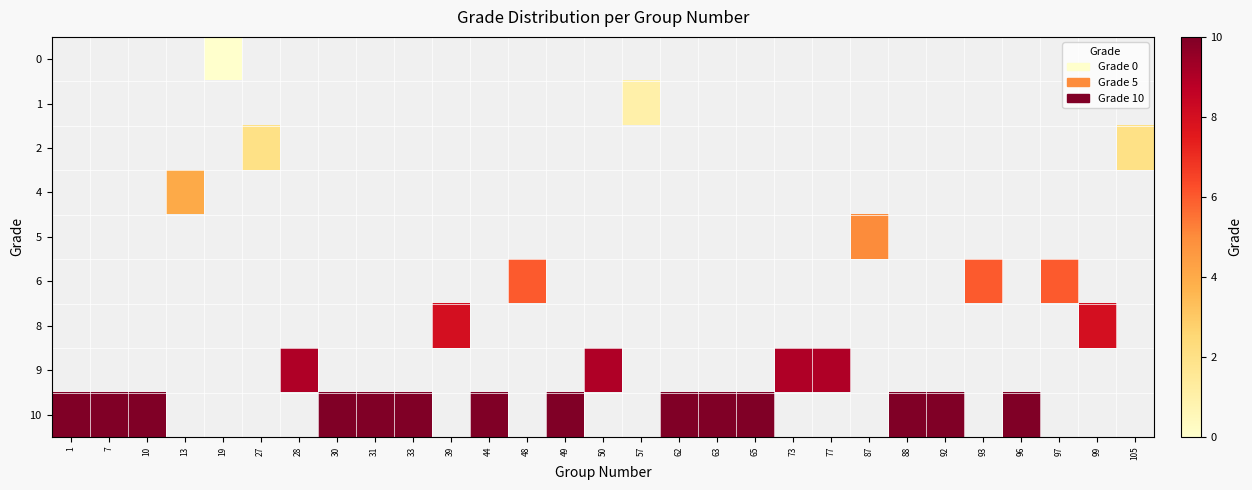

The value of 10 at 44 is 7.0. True or false?

False